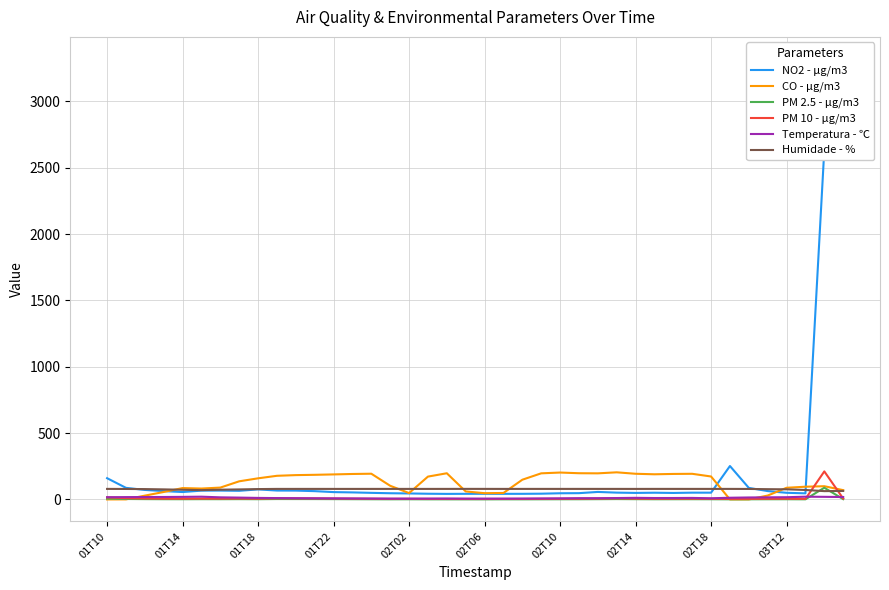

What is the value of the Humidade - % point at the 39th from the left?

62.7